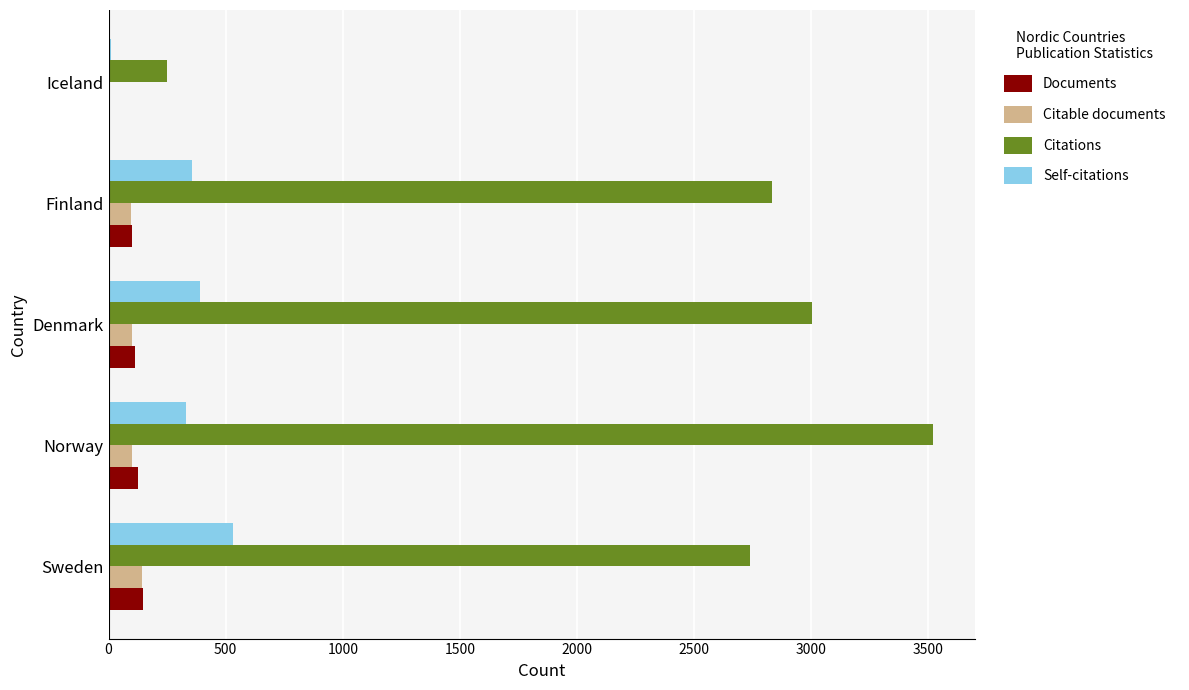

What is the sum of all Citable documents values?

451